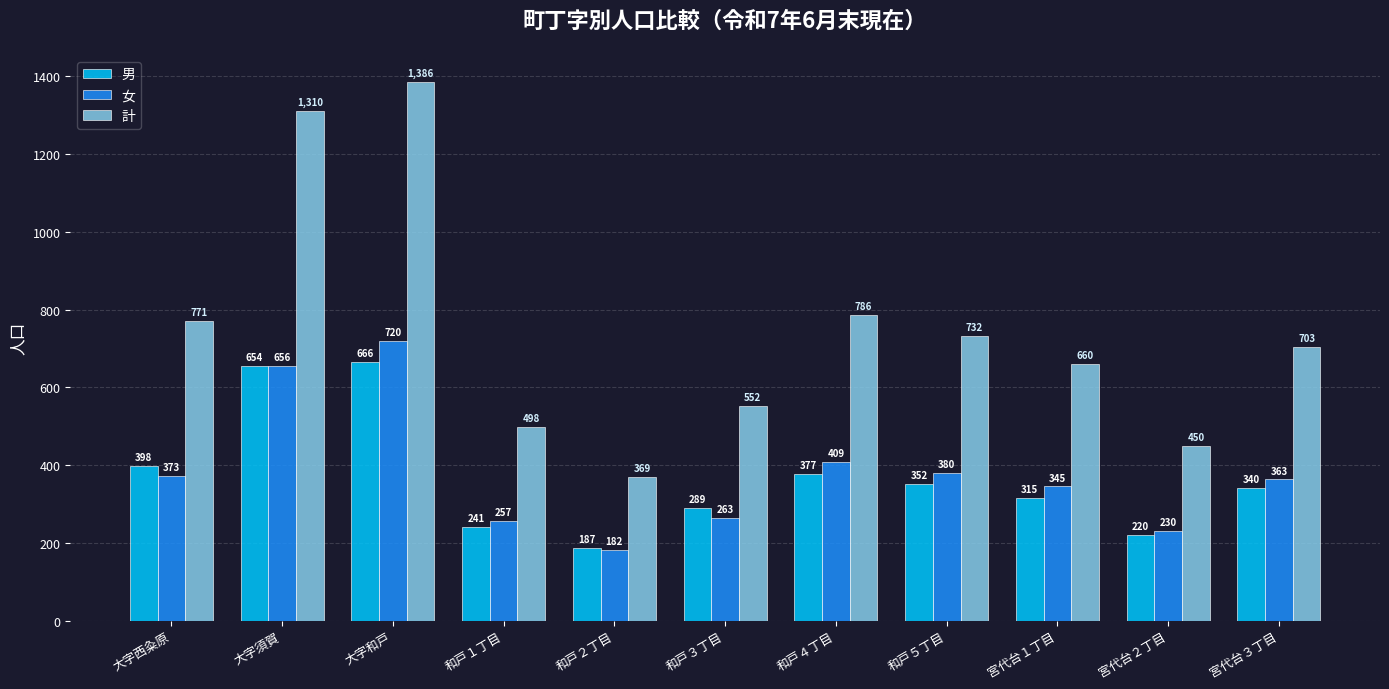

Reading left to right, what are all the values shown in this chart?

男: 398	654	666	241	187	289	377	352	315	220	340
女: 373	656	720	257	182	263	409	380	345	230	363
計: 771	1310	1386	498	369	552	786	732	660	450	703